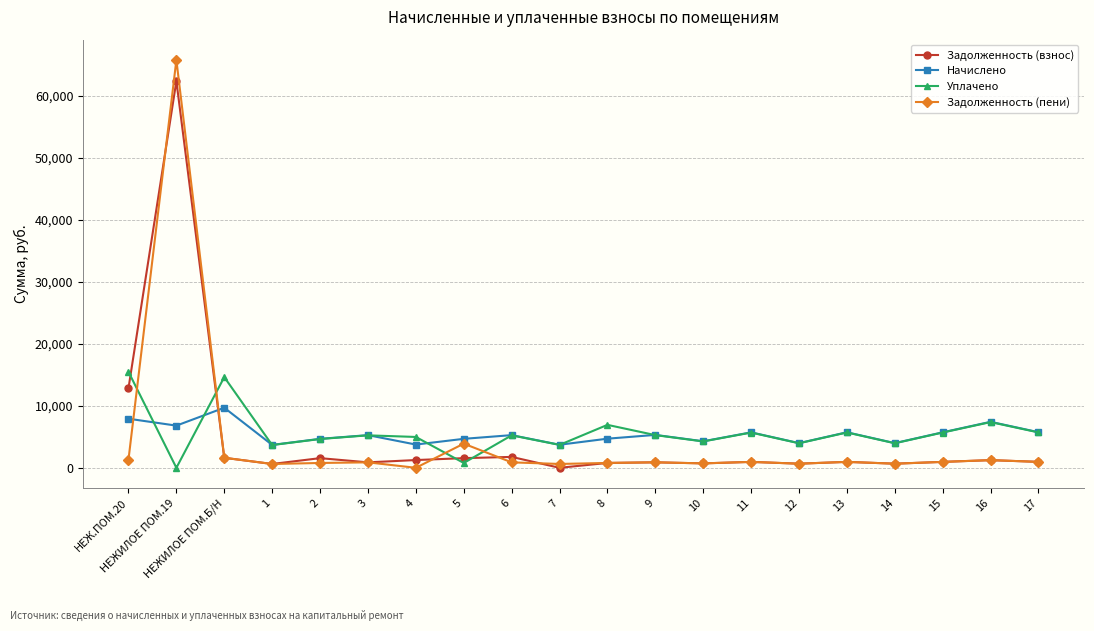

How many lines are shown in the chart?

4